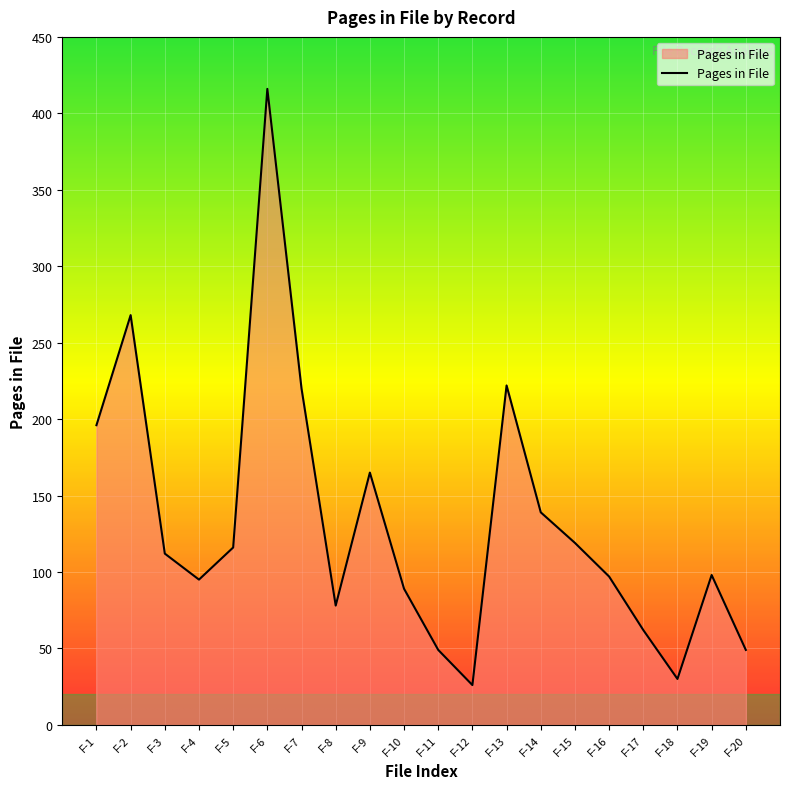

At which category does the chart reach its peak across all series?

F-6